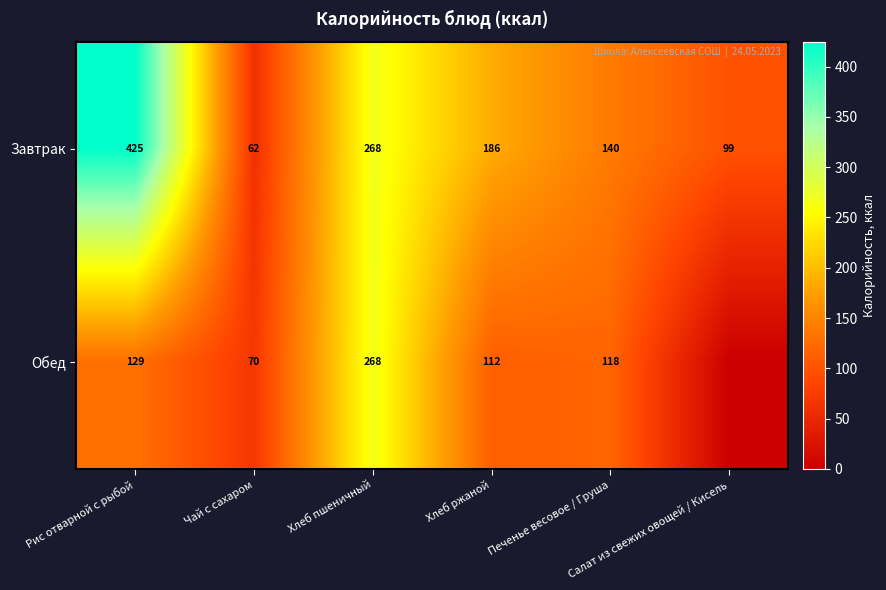

What is the difference between the maximum and second lowest values in the Завтрак series?

326